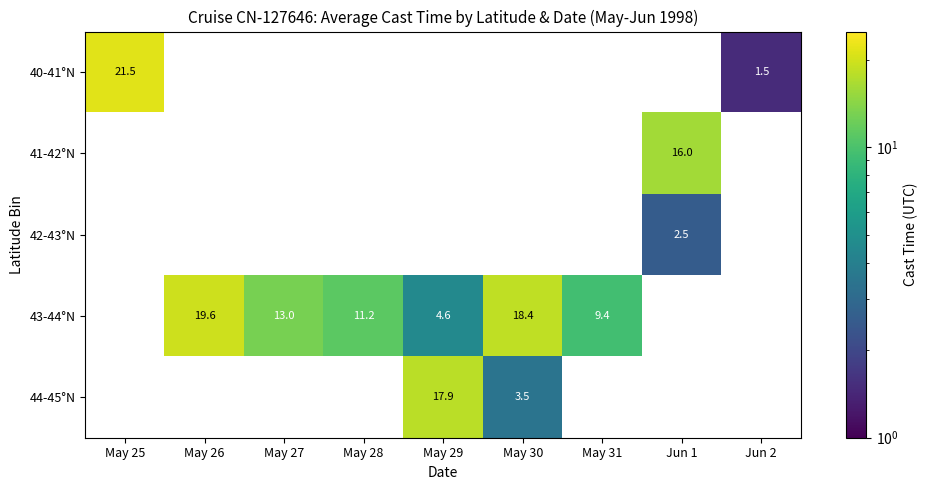

At how many categories does at least one series exceed 9?

8